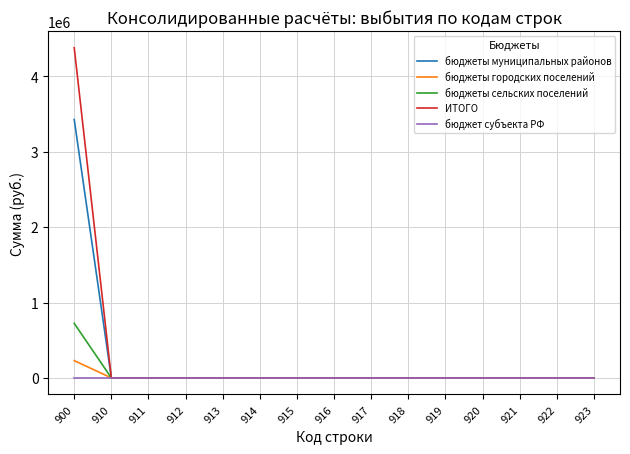

What are all the series names shown in the legend?

бюджеты муниципальных районов, бюджеты городских поселений, бюджеты сельских поселений, ИТОГО, бюджет субъекта РФ